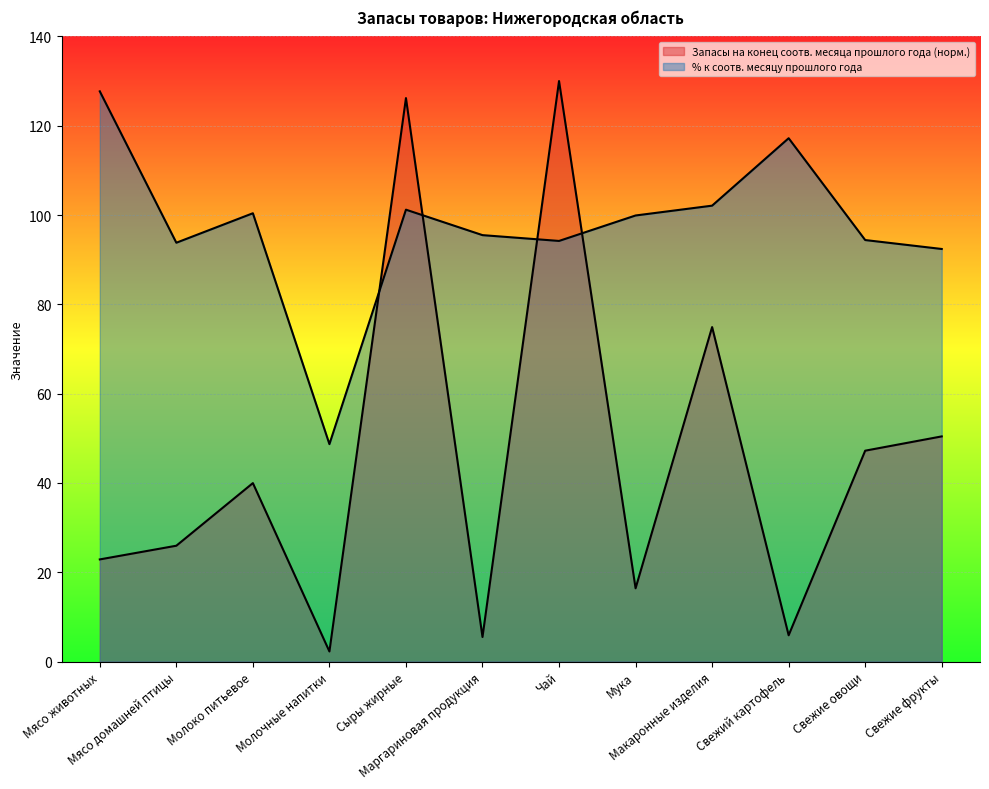

What is the label of the 9th point from the right?

Молочные напитки